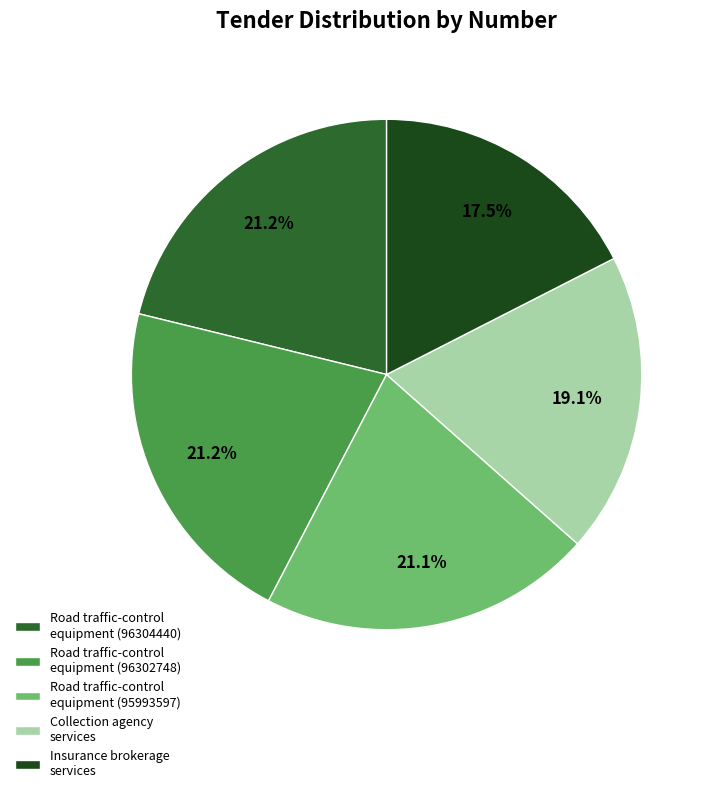

Is it true that Road traffic-control equipment (96302748) is 32% of the pie?

False